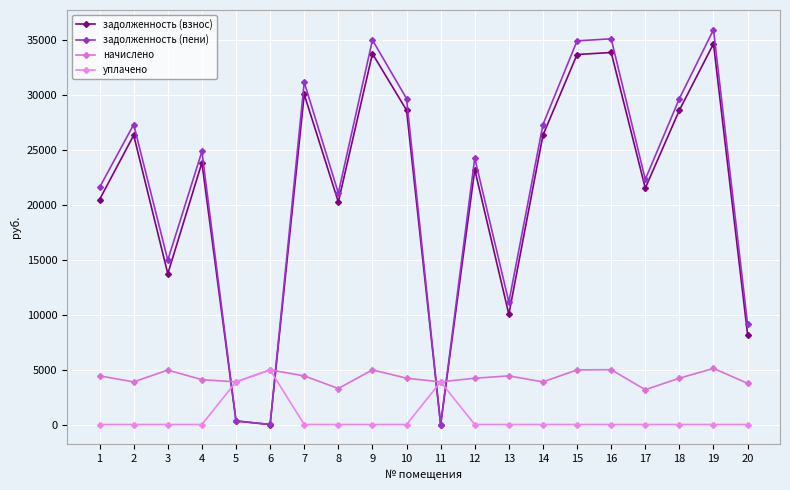

At which category does начислено reach its first local peak?

3